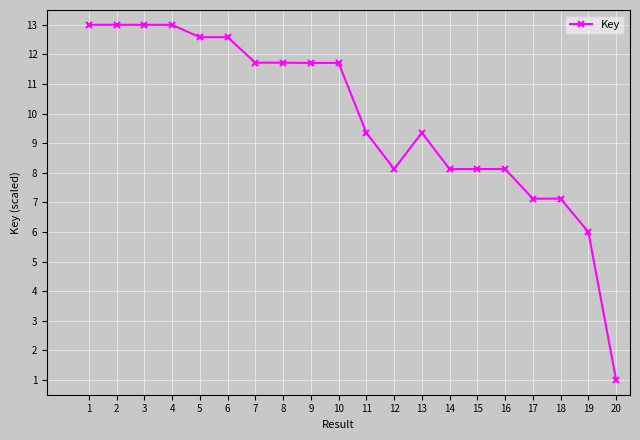

What is the greatest value displayed?

13.0